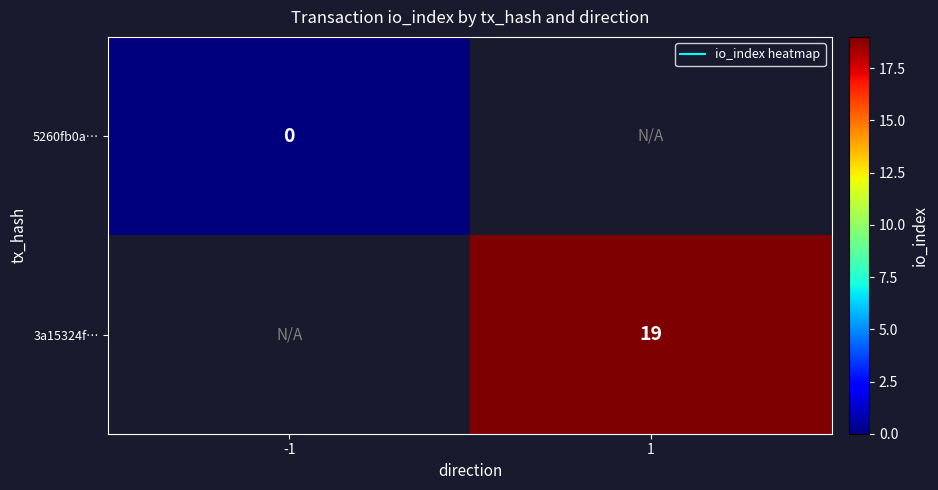

What is the greatest value displayed?

19.0